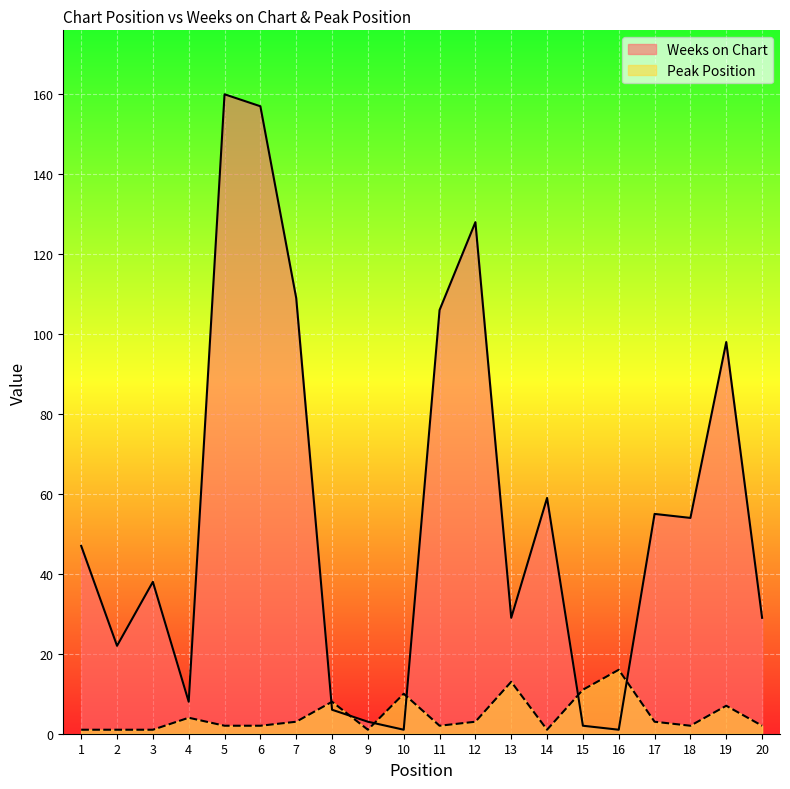

True or false: Weeks on Chart has a value of 1 at 16.

False